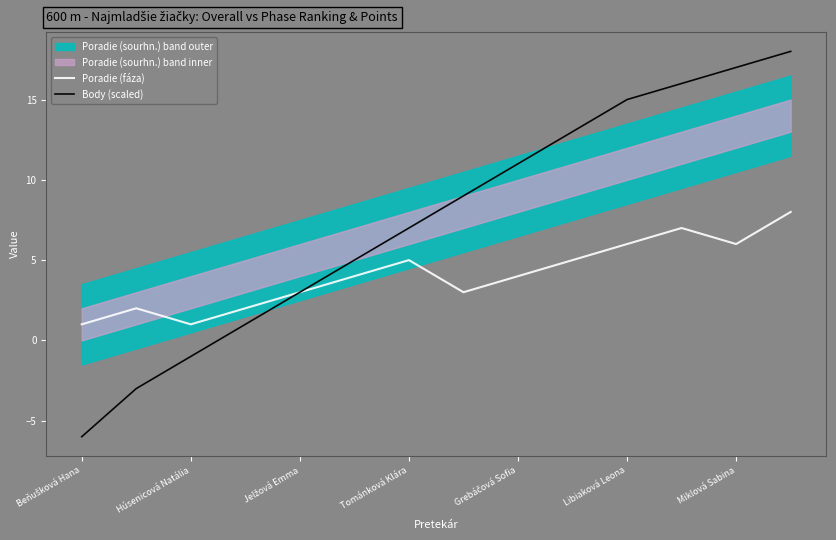

What is the highest value of the Poradie (fáza) series?

8